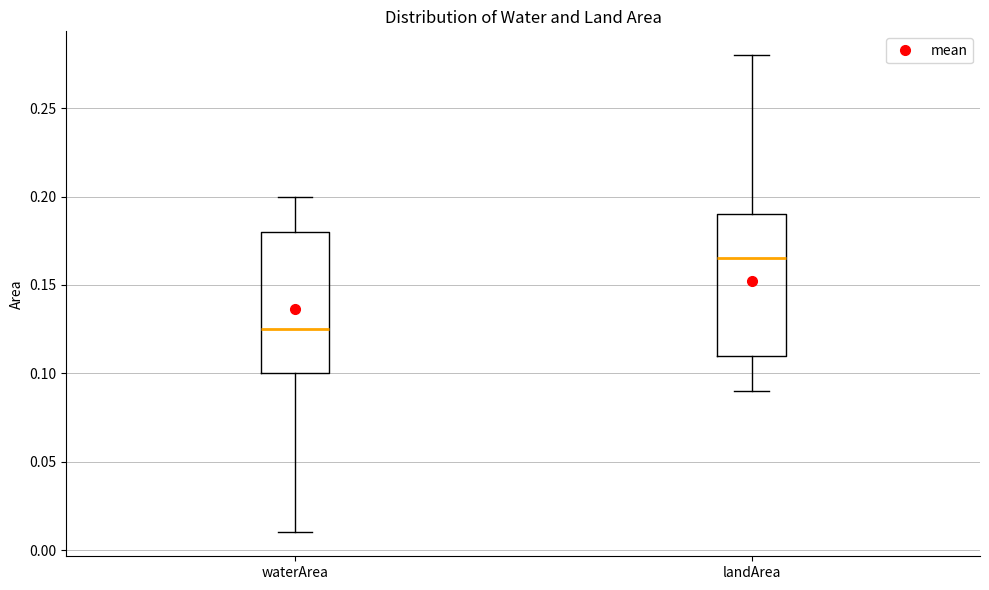

Where does the lower whisker of the box for waterArea end on the y-axis? The values are not printed on the chart, so give them approximately, as read against the axis.

0.010